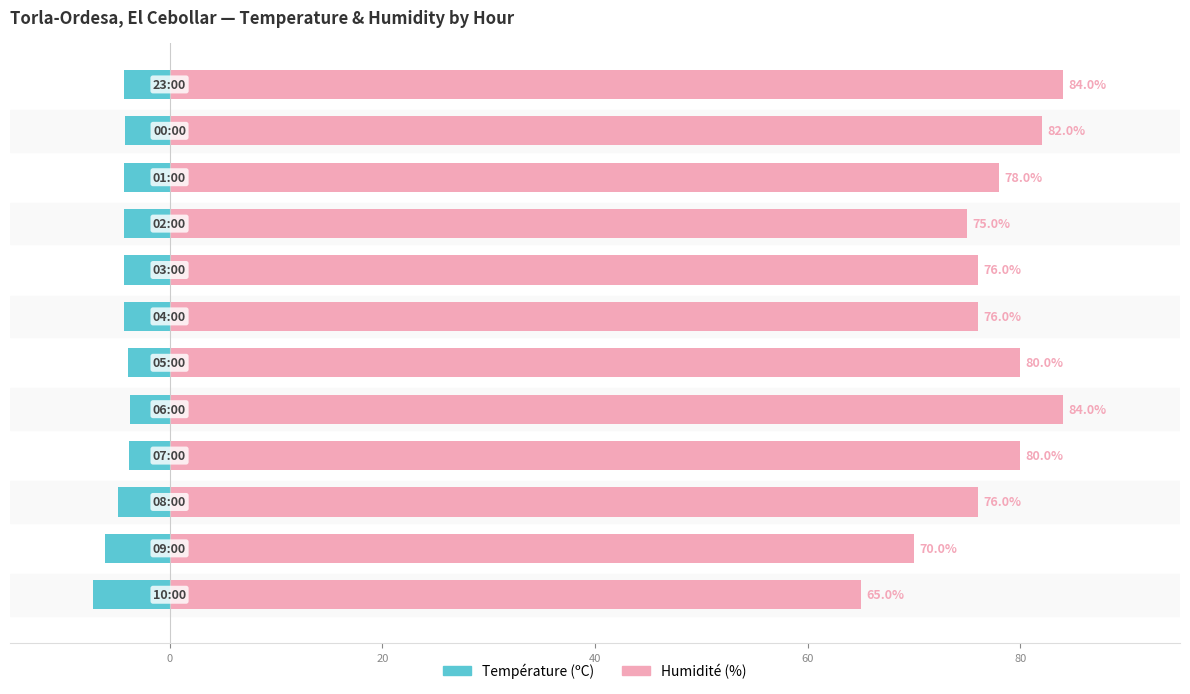

Which series changed the most between 7 and 9?

Humidité (%)